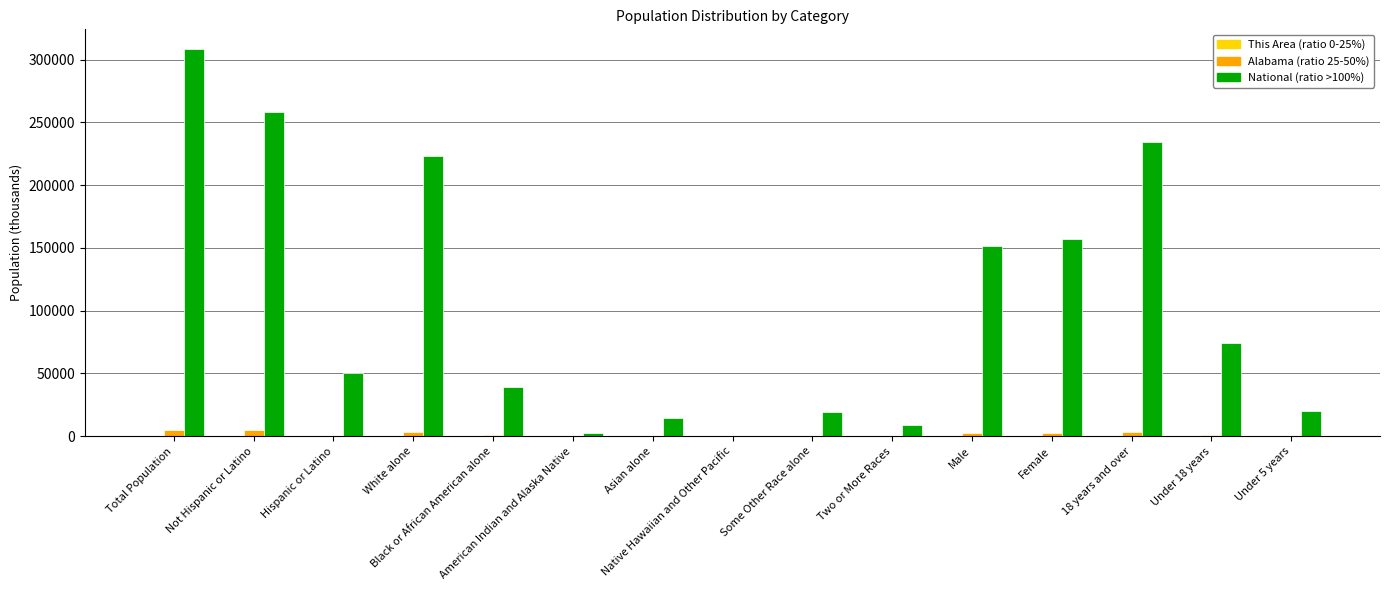

What is the maximum value shown in the chart?

308745.5